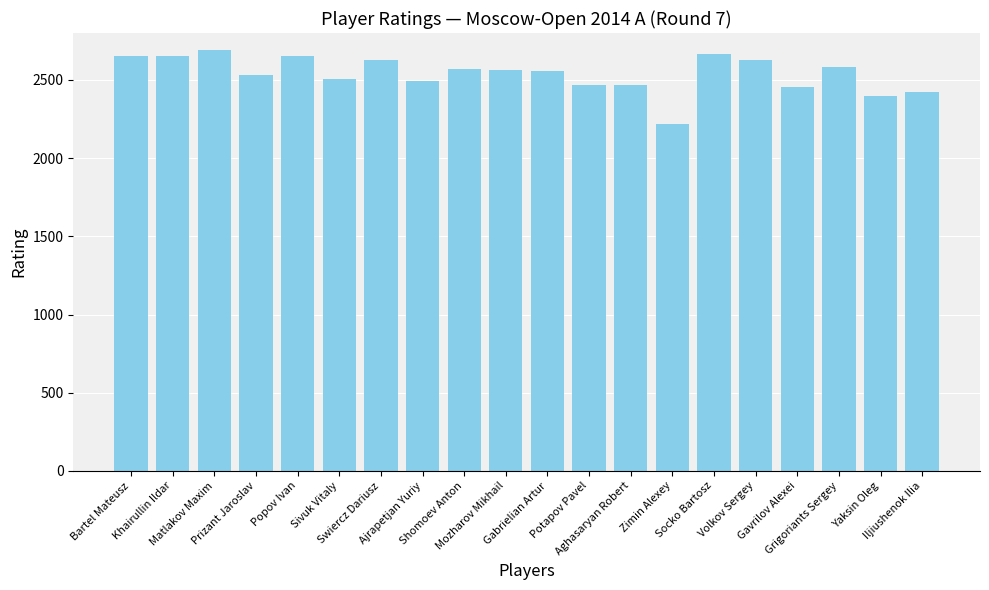

What is the approximate value at Yaksin Oleg?

2398